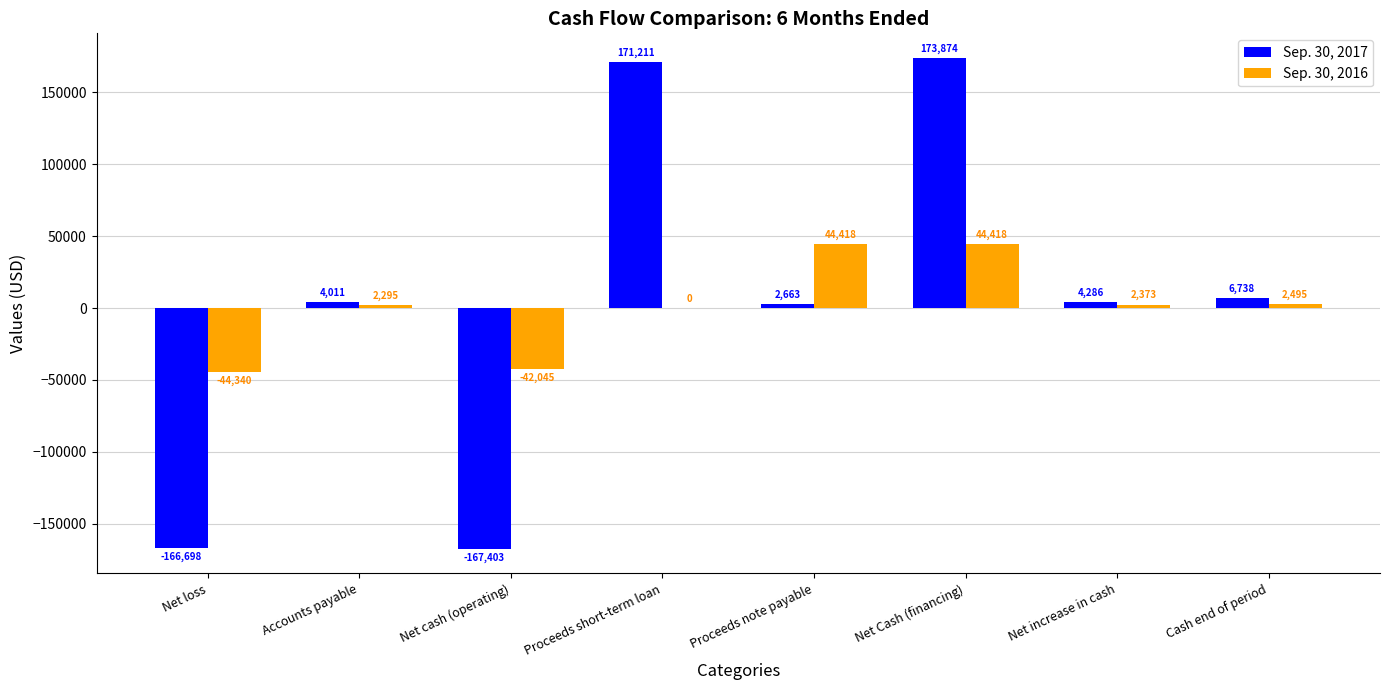

What is the sum of all Sep. 30, 2017 values?

28682